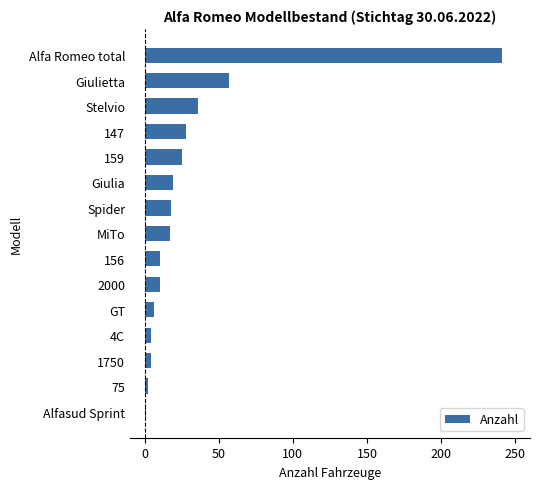

What is the approximate value at Spider?

18